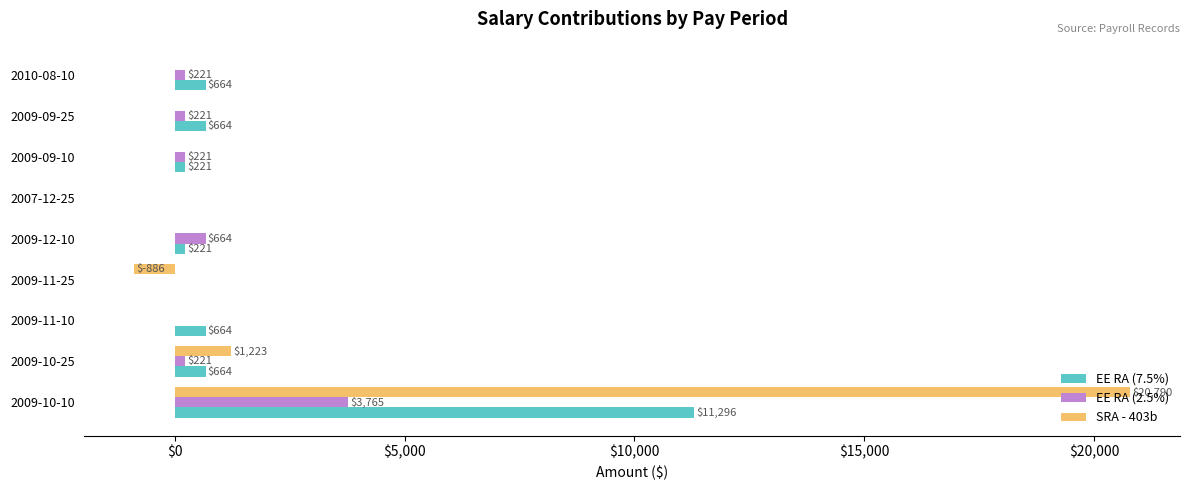

Is the value of EE RA (2.5%) at 2009-09-25 greater than the value of EE RA (7.5%) at 2007-12-25?

Yes